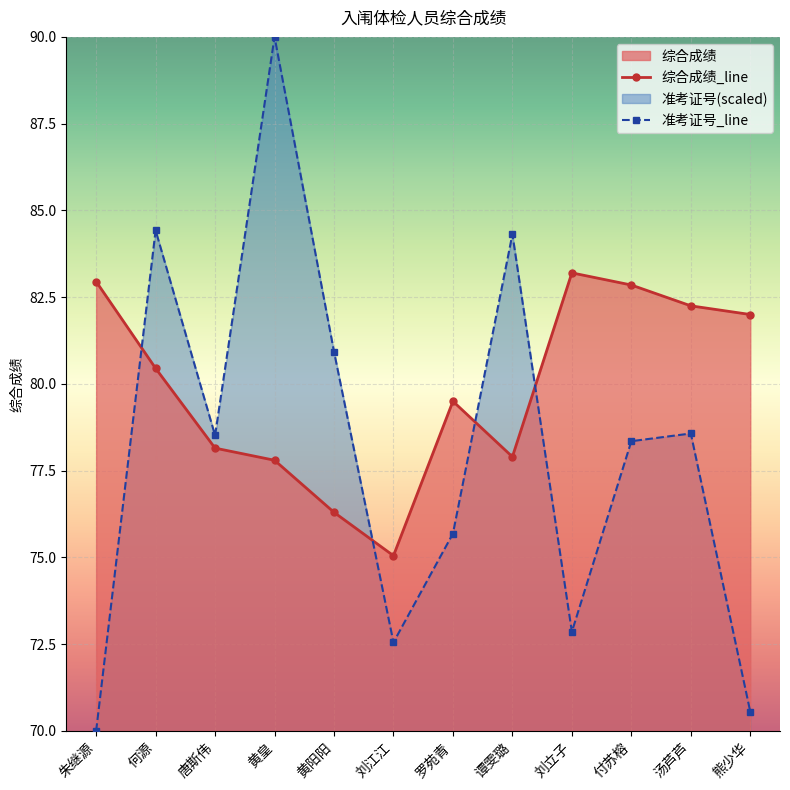

Which has a higher value, 熊少华 or 刘江江?

熊少华